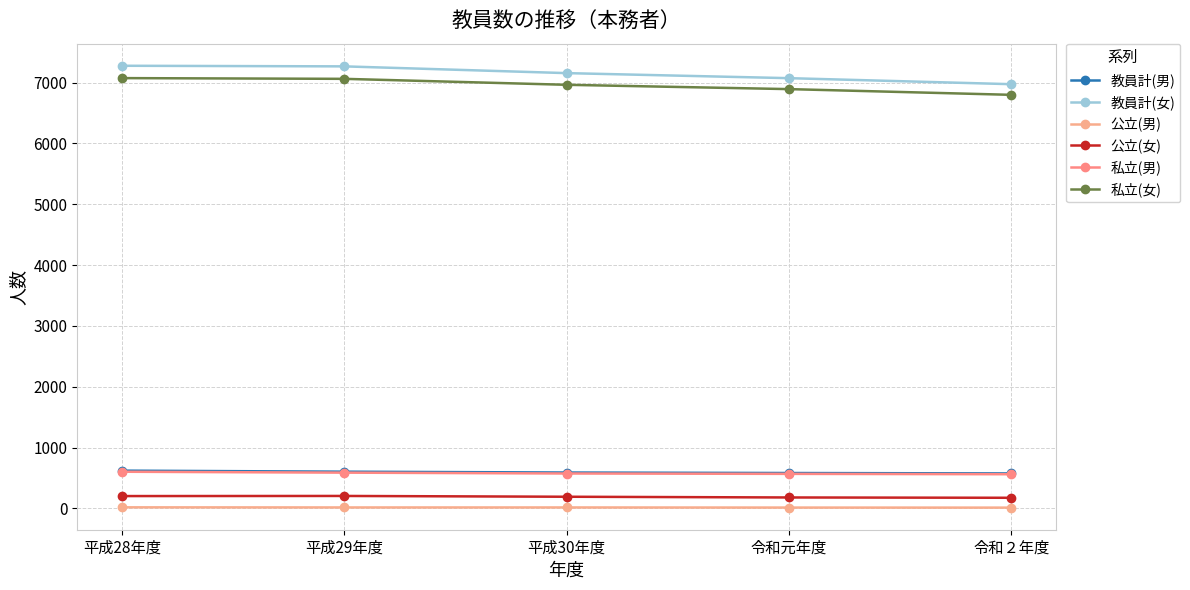

What is the value of the 私立(女) point at the 5th from the left?

6799